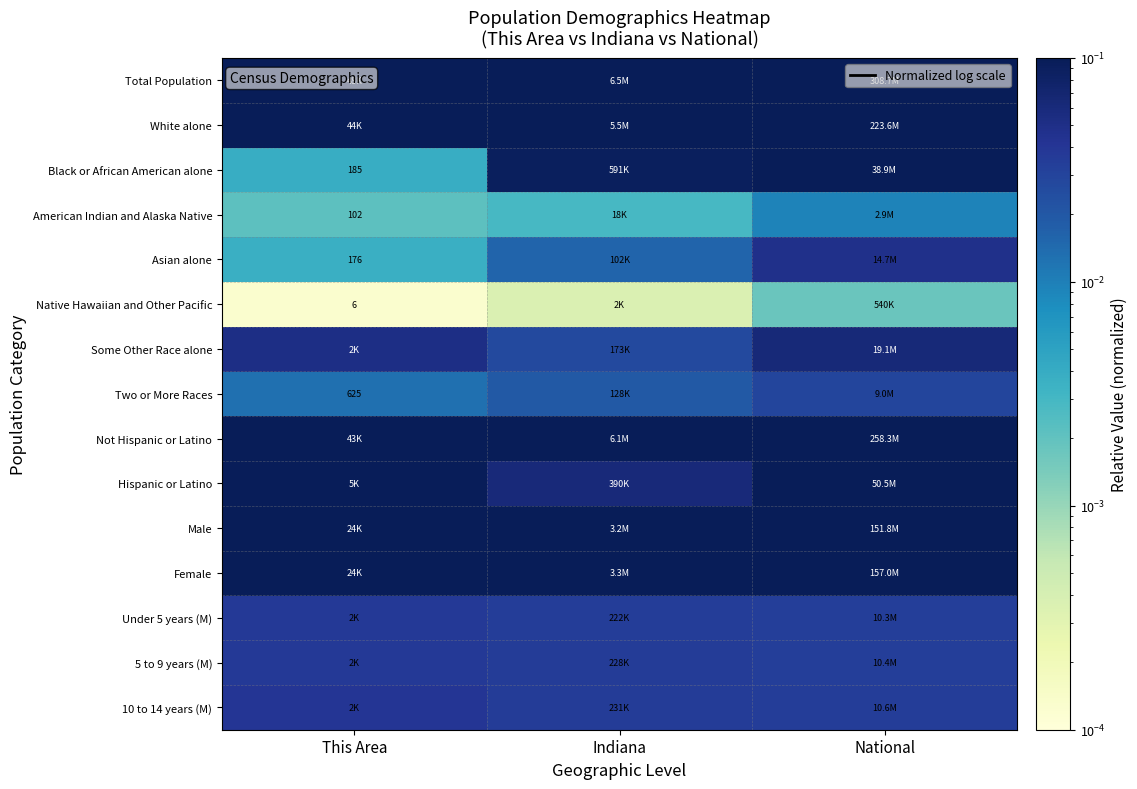

At how many categories does at least one series exceed 0?

3